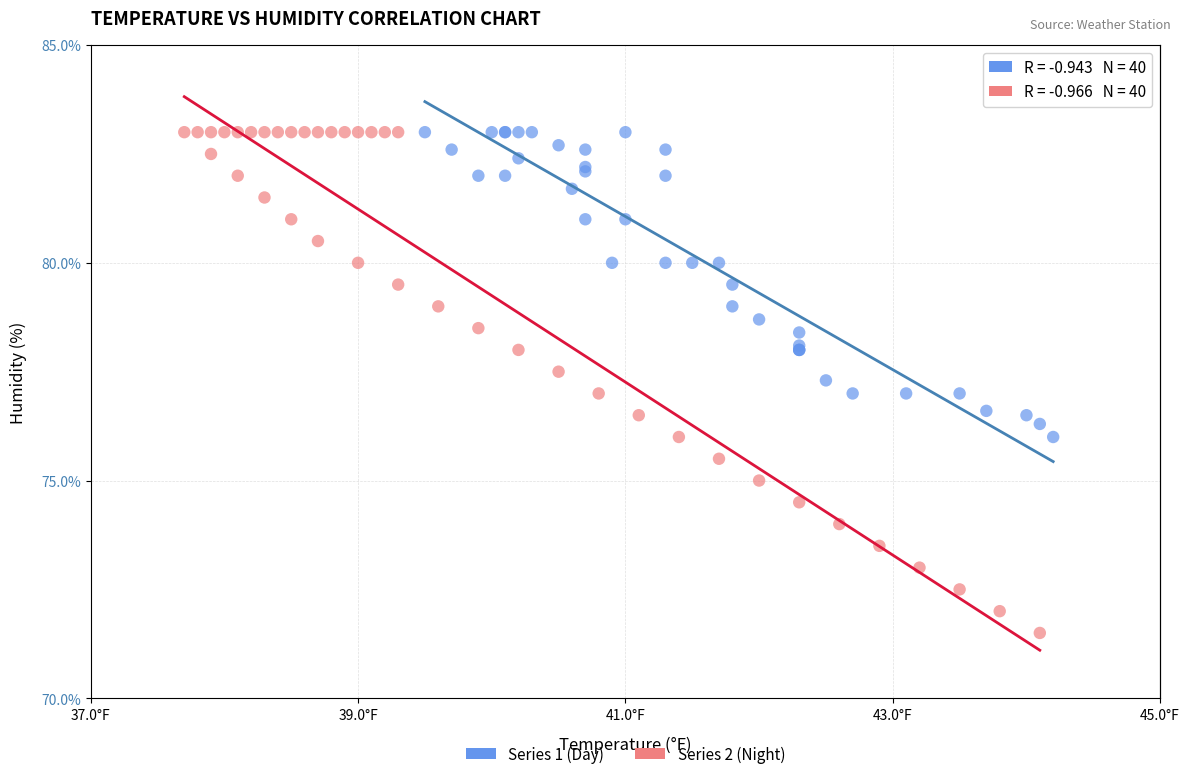

Which series has the widest spread of Y values?

Series 2 (Night)